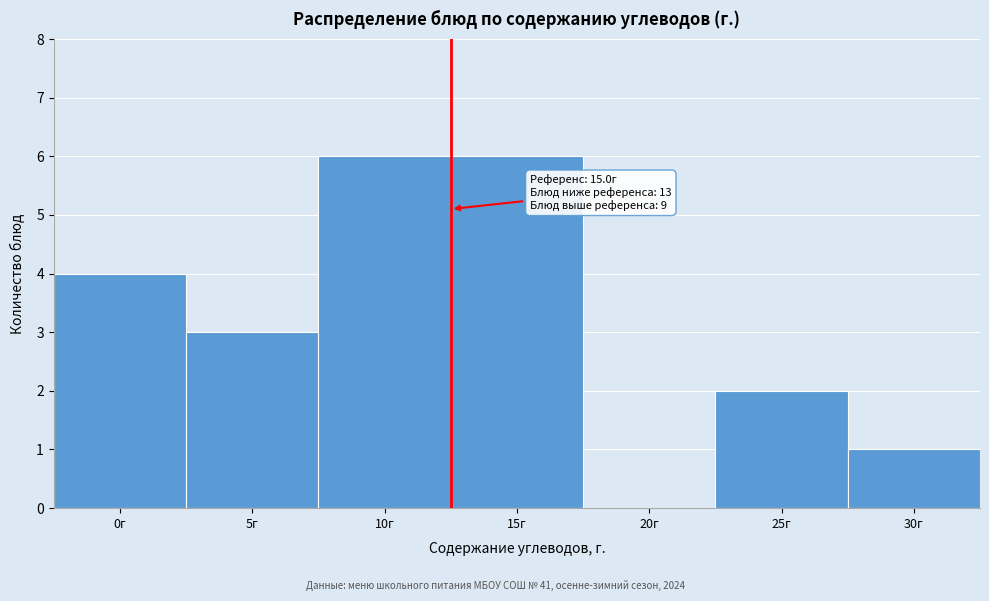

Reading right to left, extract all data points from this chart.

30г=1	25г=2	20г=0	15г=6	10г=6	5г=3	0г=4